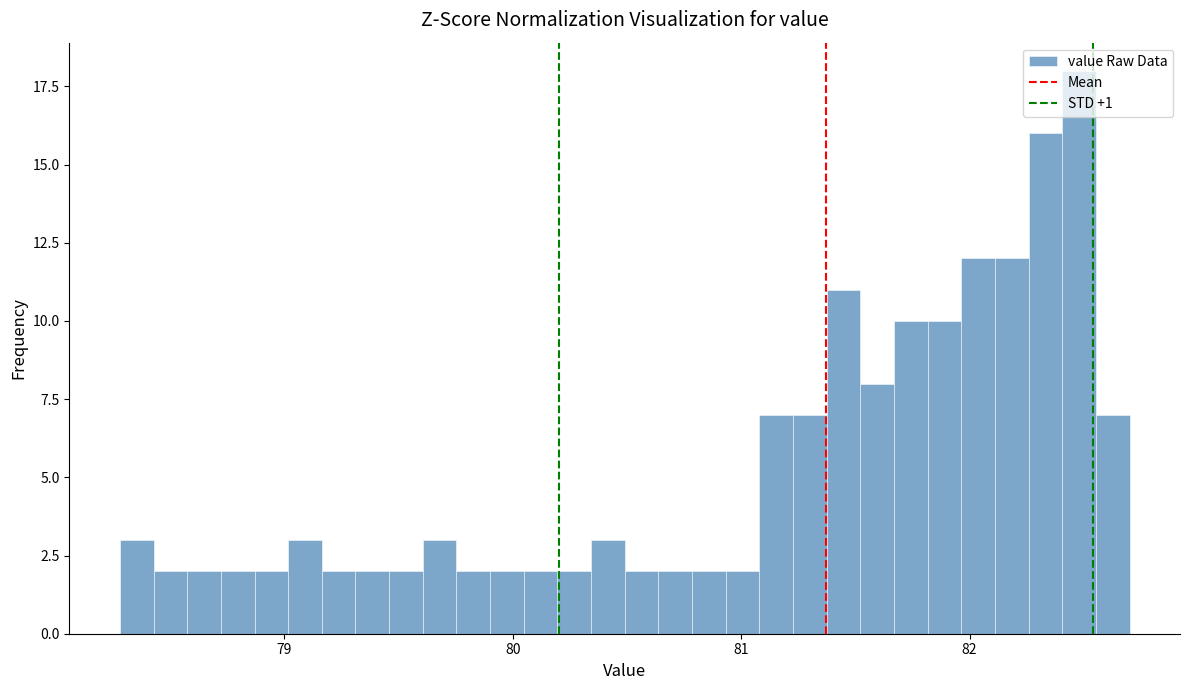

Around what value on the x-axis is the tallest bar? Give the approximate position of its centre, as read against the axis.

82.5